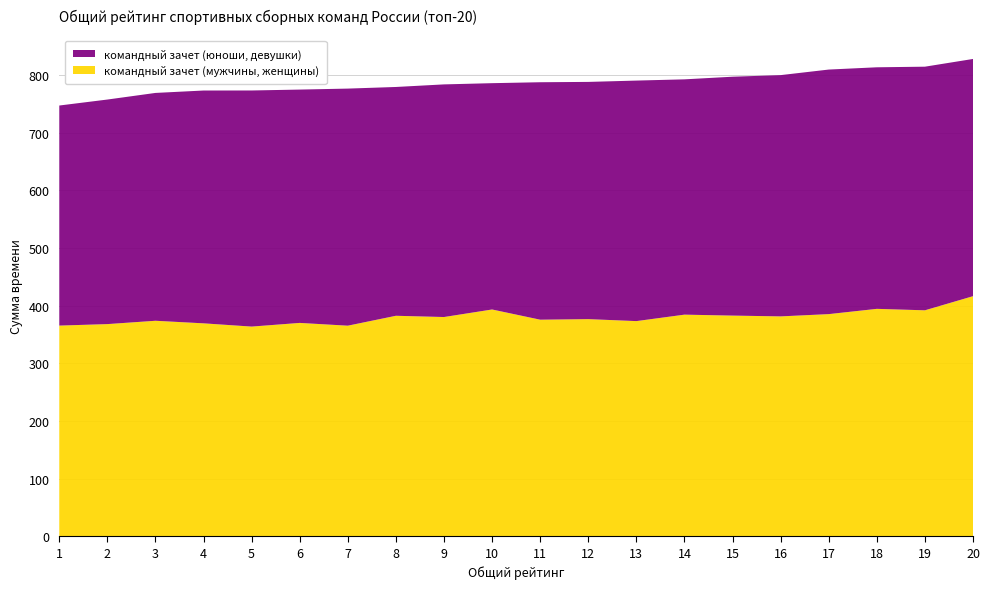

Reading left to right, what are all the values shown in this chart?

командный зачет (мужчины, женщины): 365.5	368.1	373.9	369.4	363.8	370.1	365.3	382.5	380.3	393.4	375.7	376.7	373.3	384.5	382.8	381.5	385.4	394.5	392.0	416.5
командный зачет (юноши, девушки): 381.6	389.4	395.1	403.8	409.5	404.7	411.2	396.8	403.4	392.5	411.8	411.4	417.1	408.1	414.3	418.4	424.1	418.9	422.5	411.4